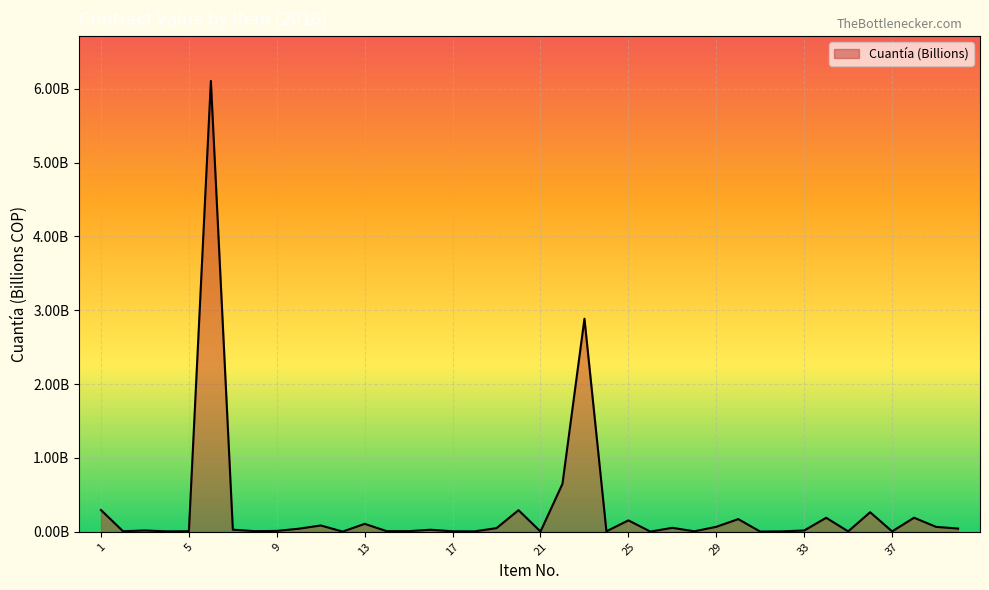

Does the chart display data point markers on the line(s)?

No